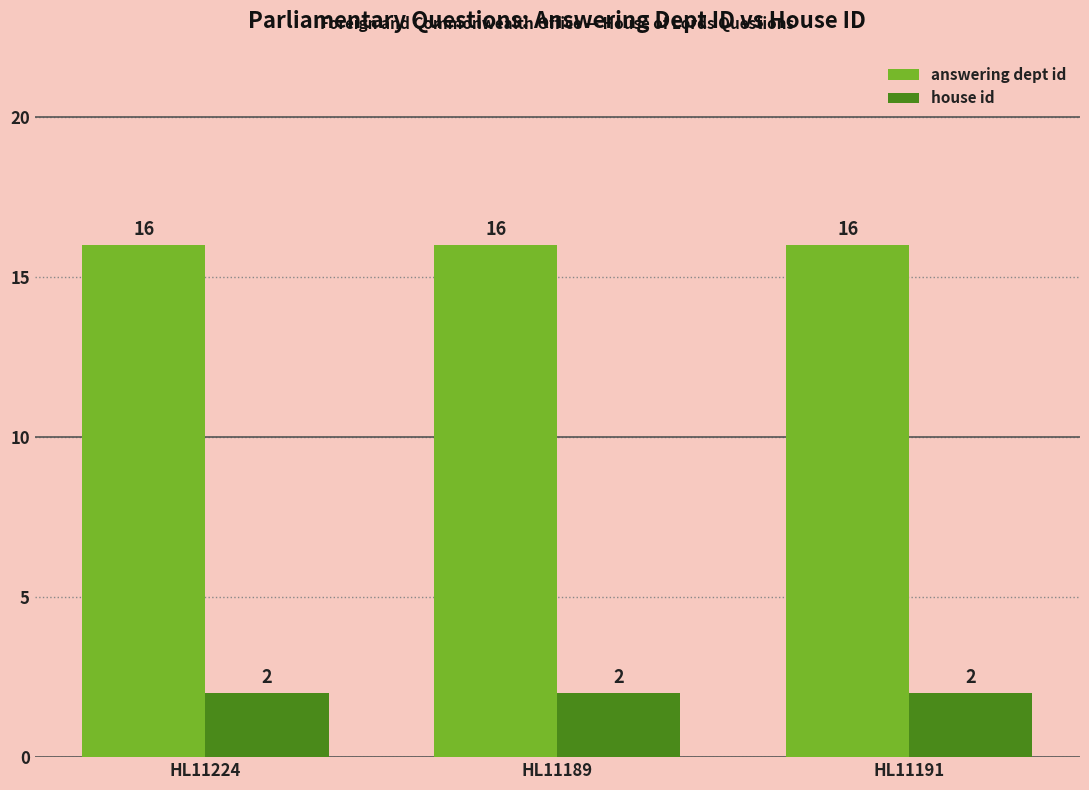

What is the approximate value of house id at HL11189?

2